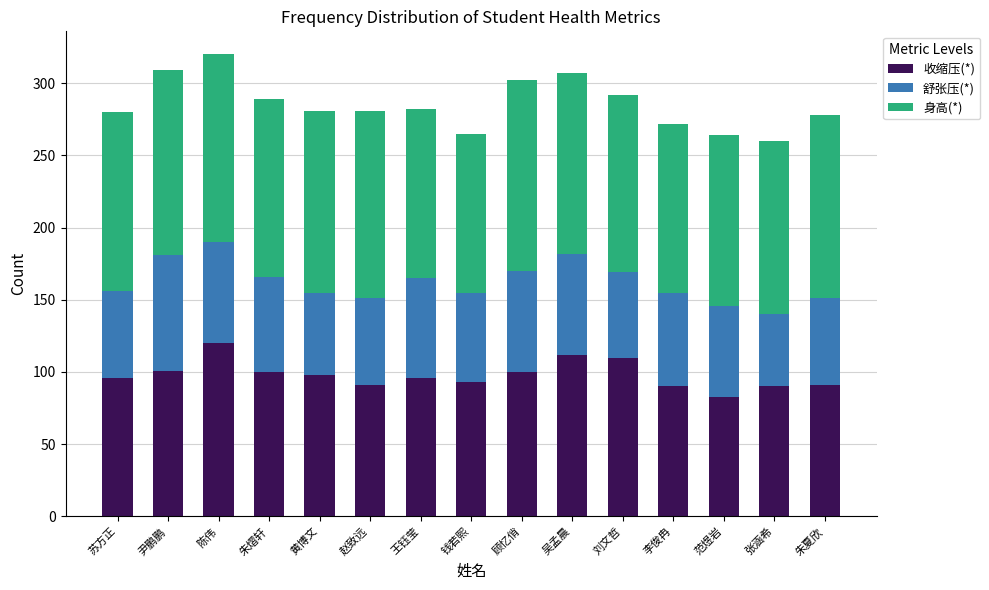

What is the maximum value for 收缩压(*)?

120